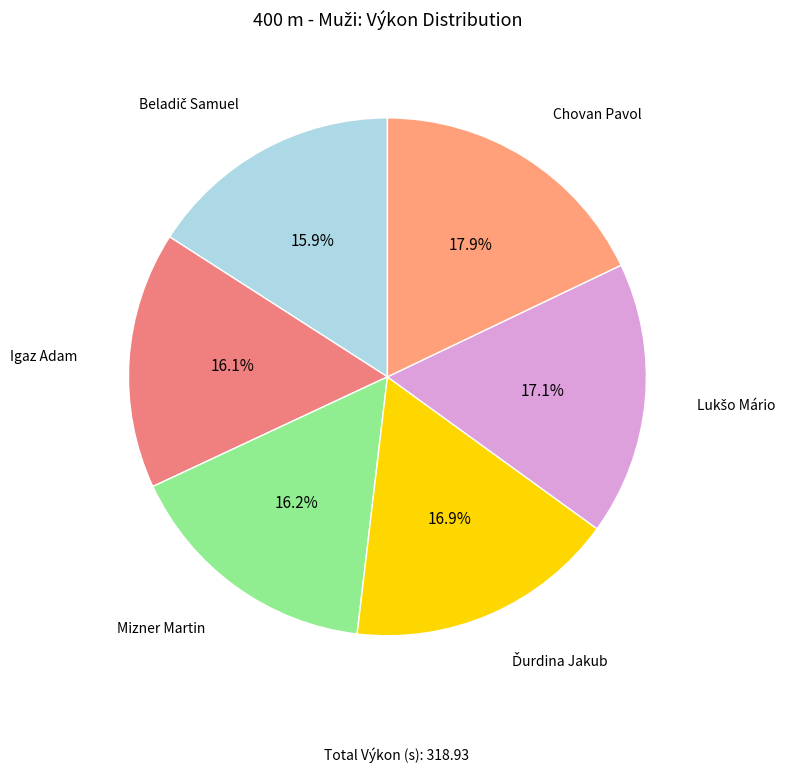

How many segments does this pie chart have?

6